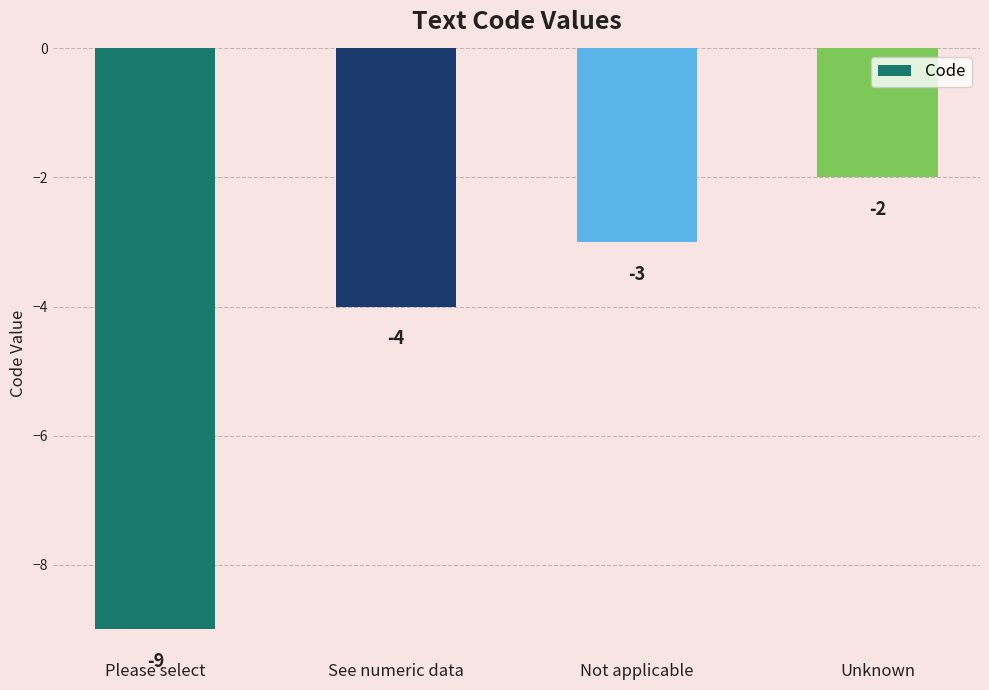

True or false: the data shows -3 at Not applicable.

True